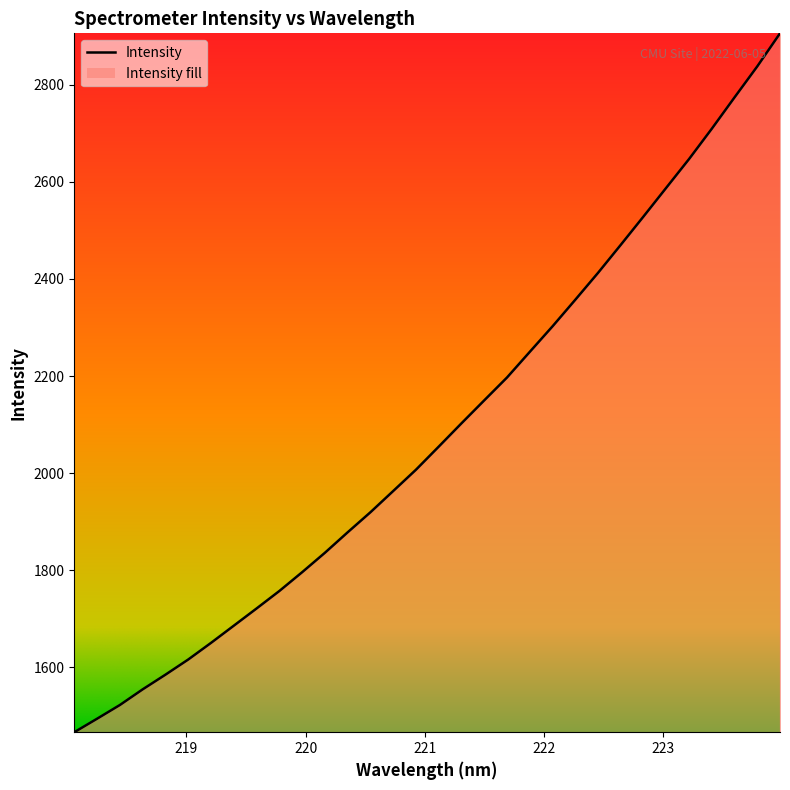

What is the greatest value displayed?

2905.8